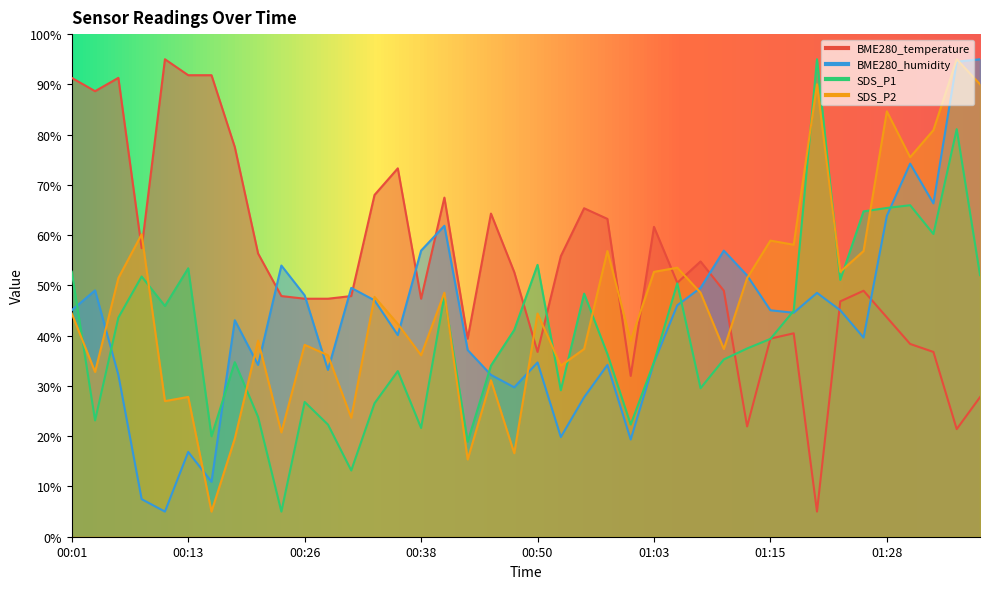

What is the difference between the maximum and minimum values in the SDS_P2 series?

90.0